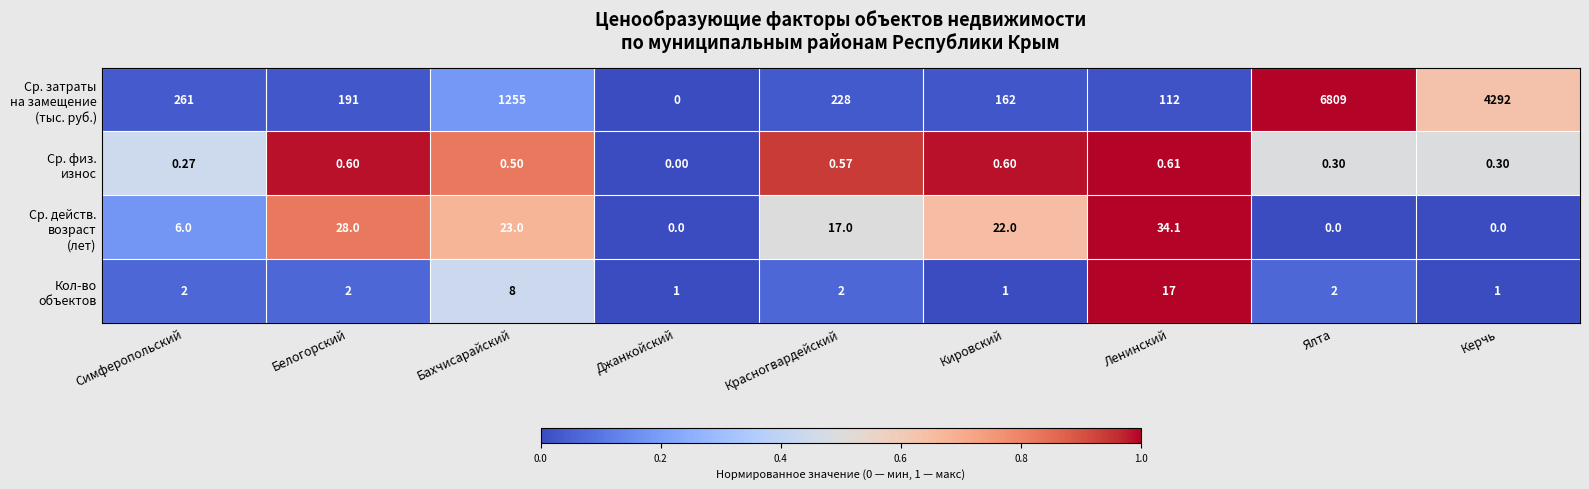

What is the total value across all series at Бахчисарайский?

1286.5